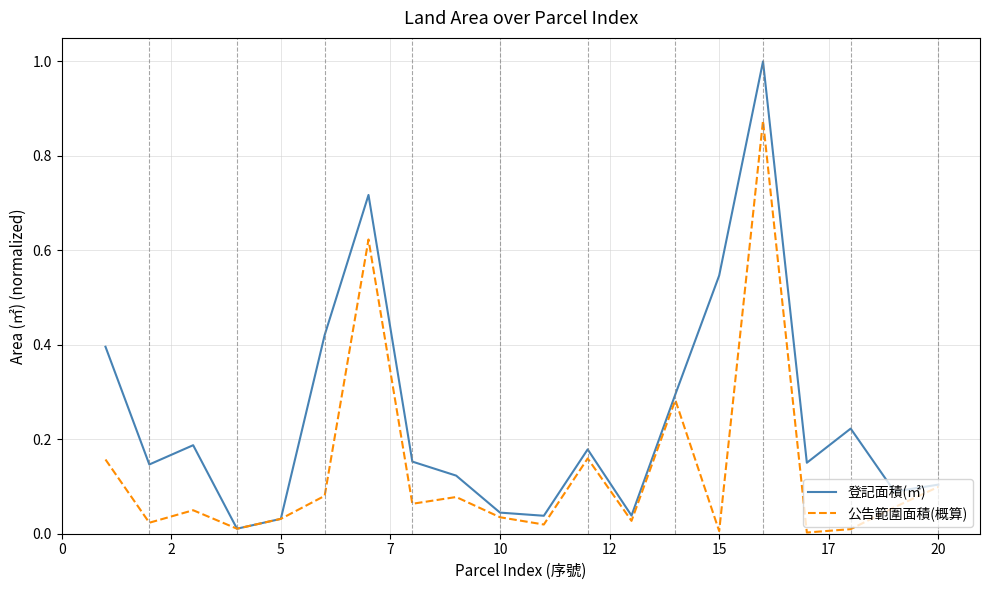

How many interior local peaks does the 公告範圍面積(概算) series have?

6